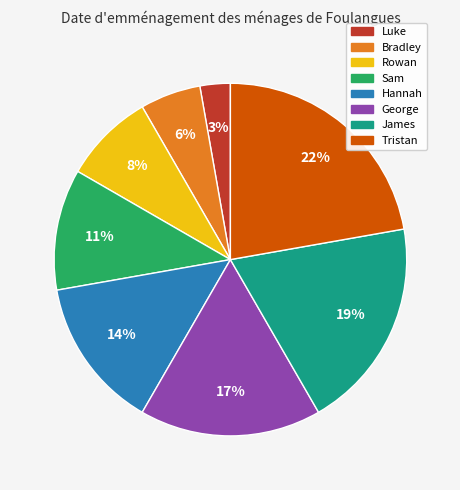

Is there any slice that represents more than half of the pie?

No